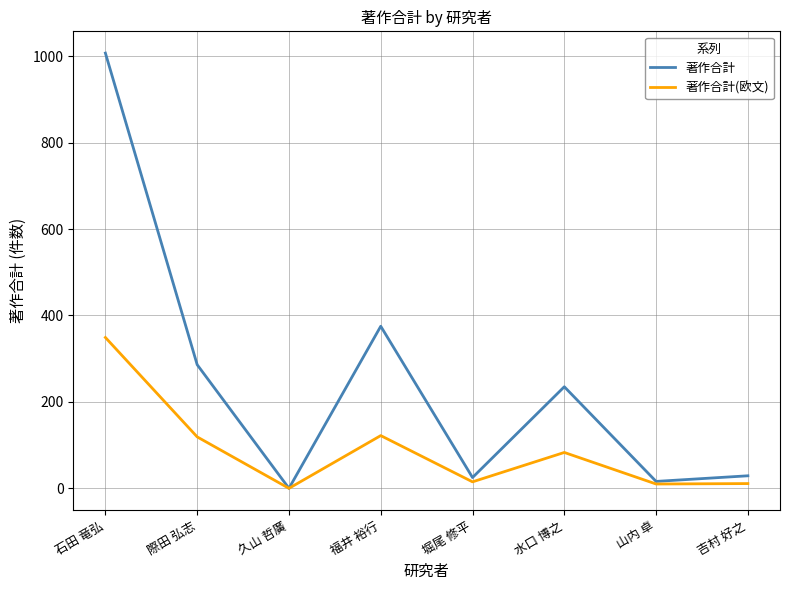

Which category has the highest value in the 著作合計 series?

石田 竜弘